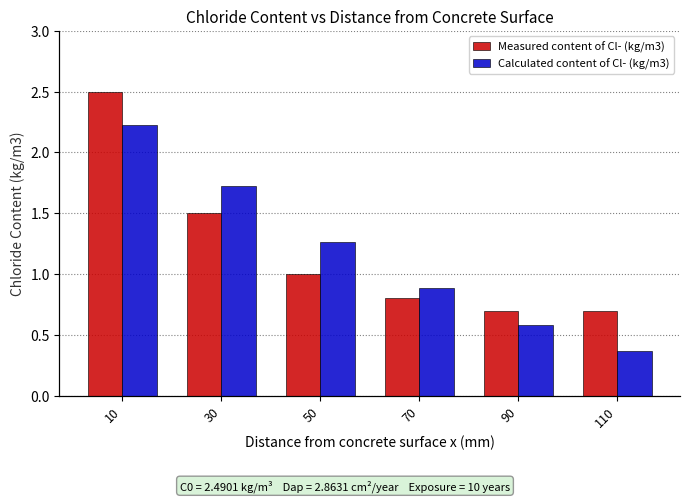

What is the value of the Measured content of Cl- (kg/m3) bar at the 6th from the left?

0.7